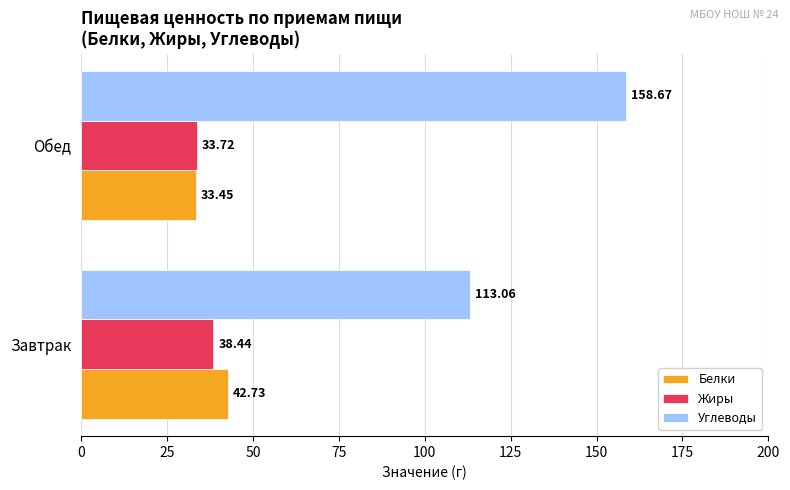

What is the highest value of the Углеводы series?

158.7